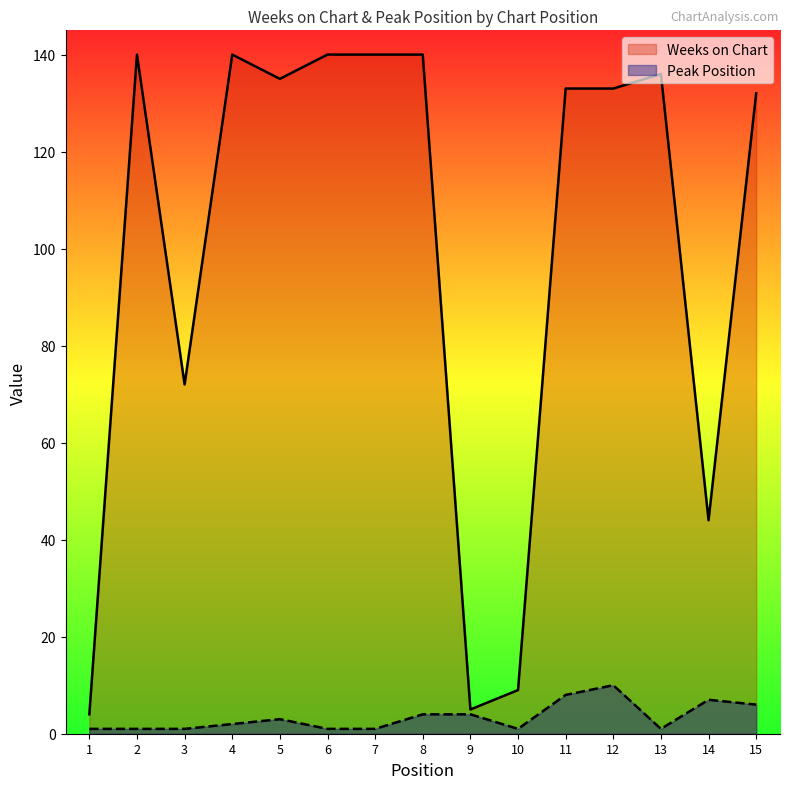

What is the value of the Peak Position point at the 5th from the left?

3